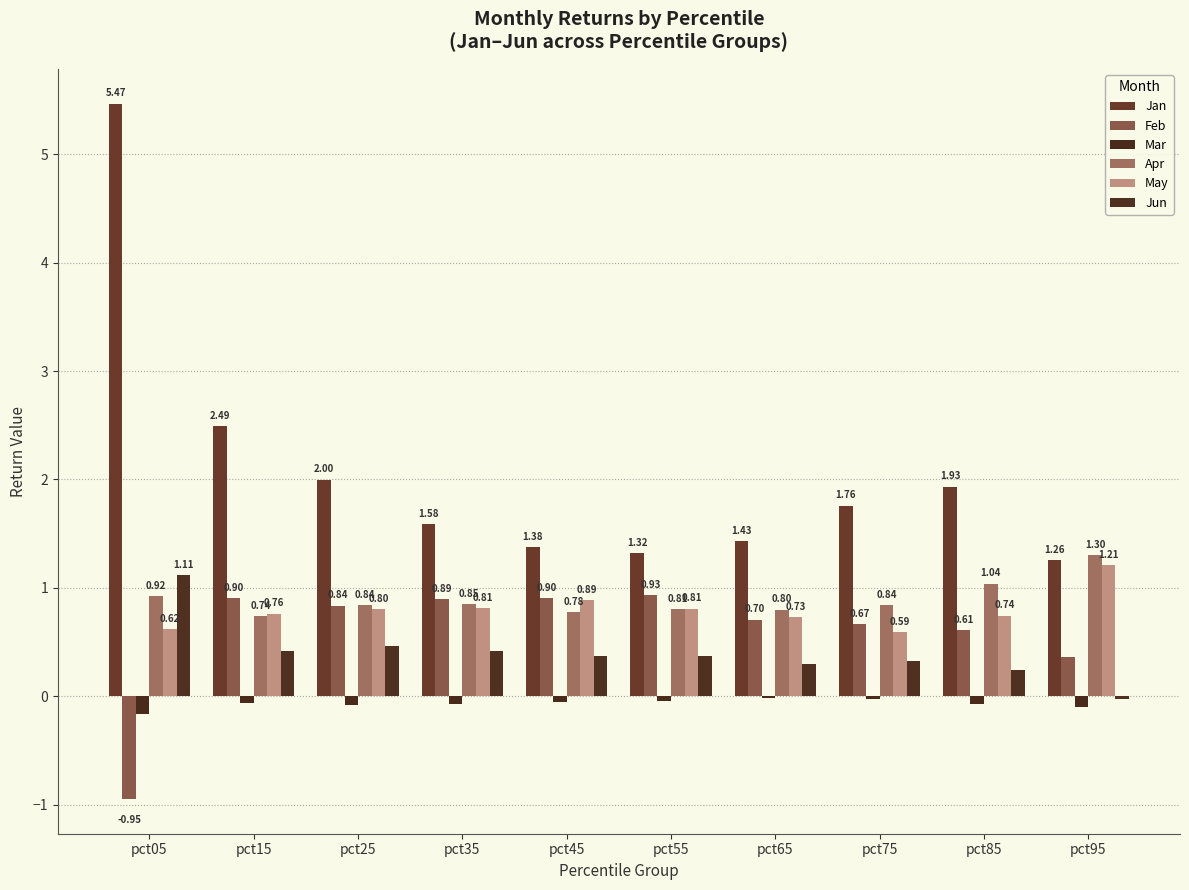

How many groups of bars are there?

10